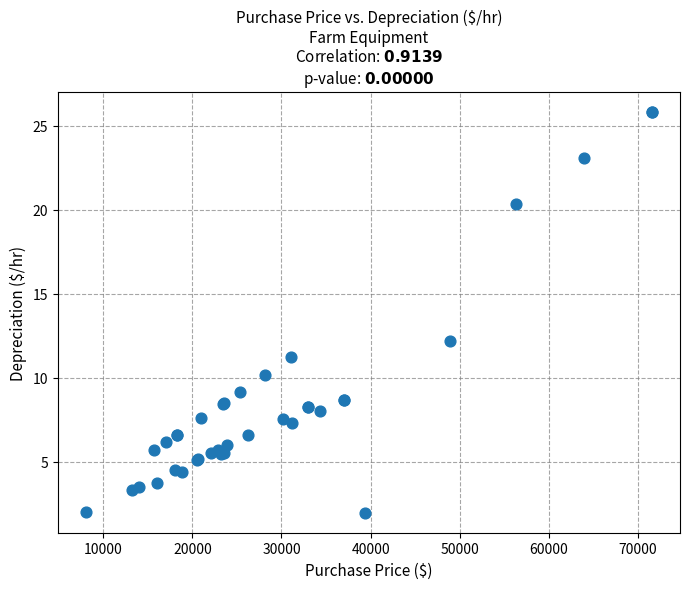

What Y value in the scatter plot is closest to 13?

12.2